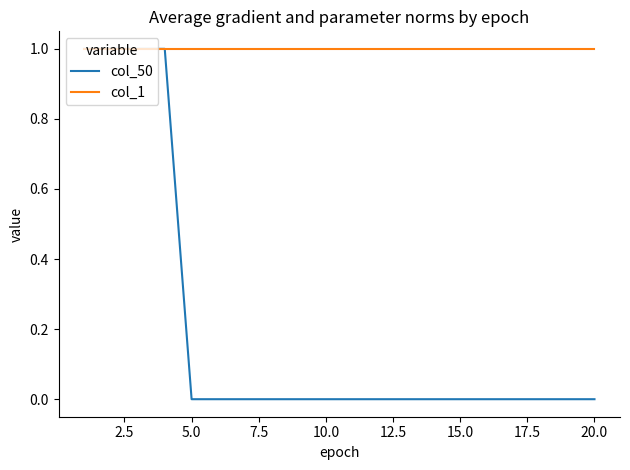

Which series has the largest total across all categories?

col_1